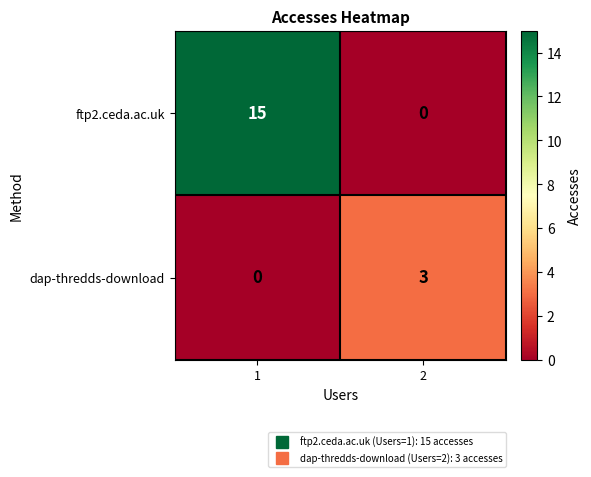

Count the number of categories in the chart.

2